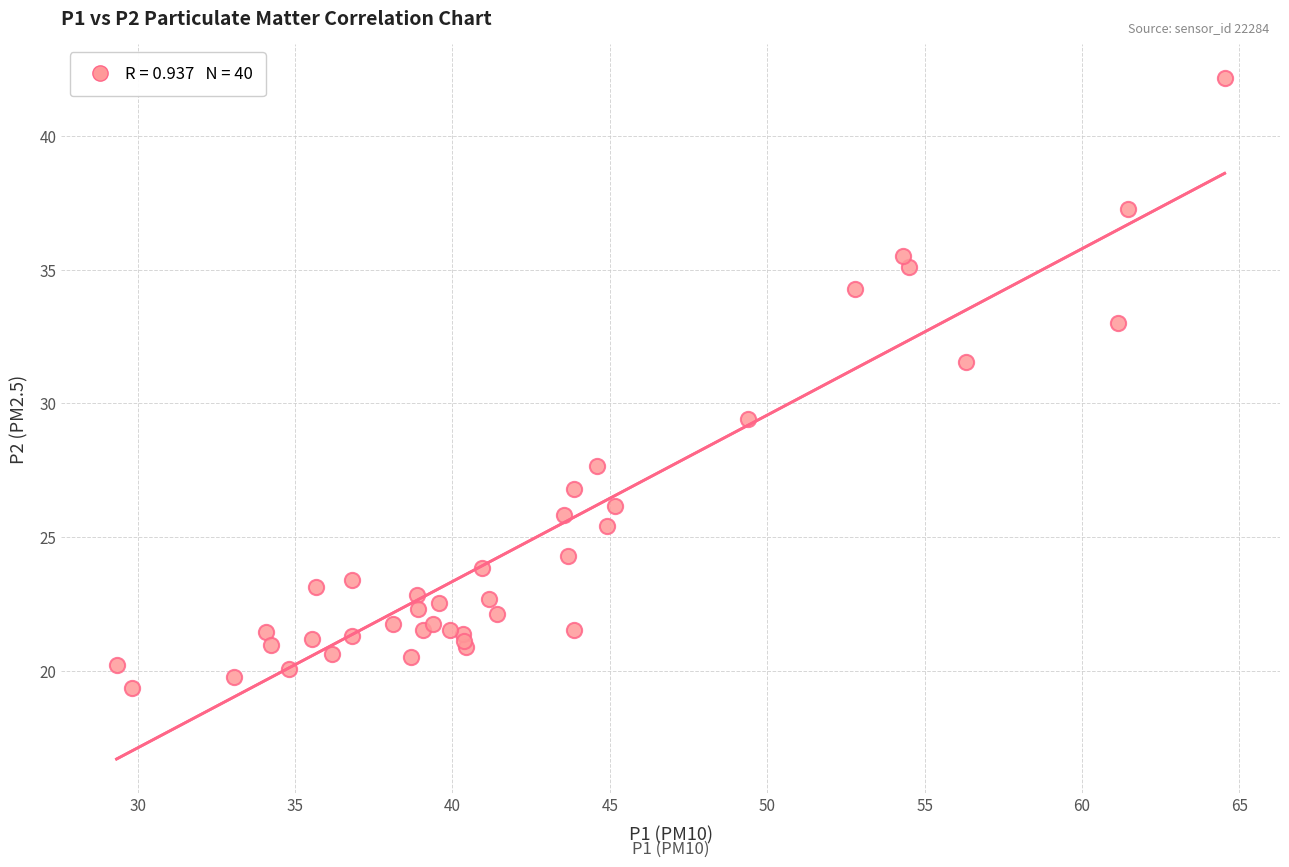

What Y value in the scatter plot is closest to 30?

29.4